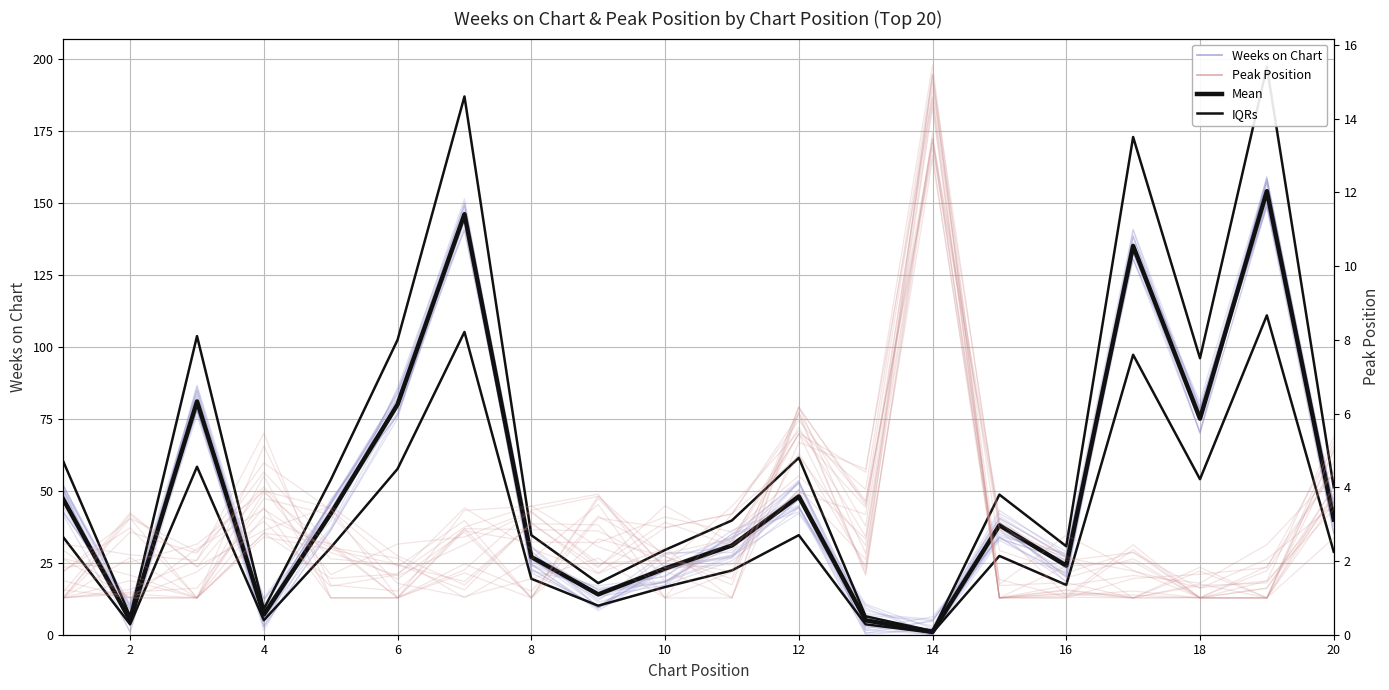

True or false: Mean (Weeks on Chart) and IQRs intersect in this chart.

False